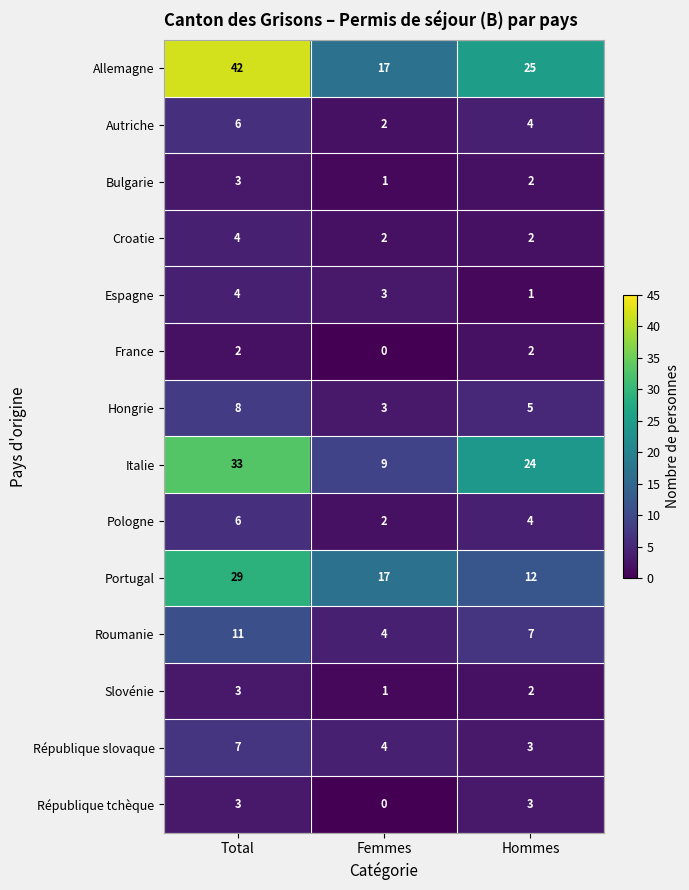

Which series has the largest range (max minus min)?

Allemagne